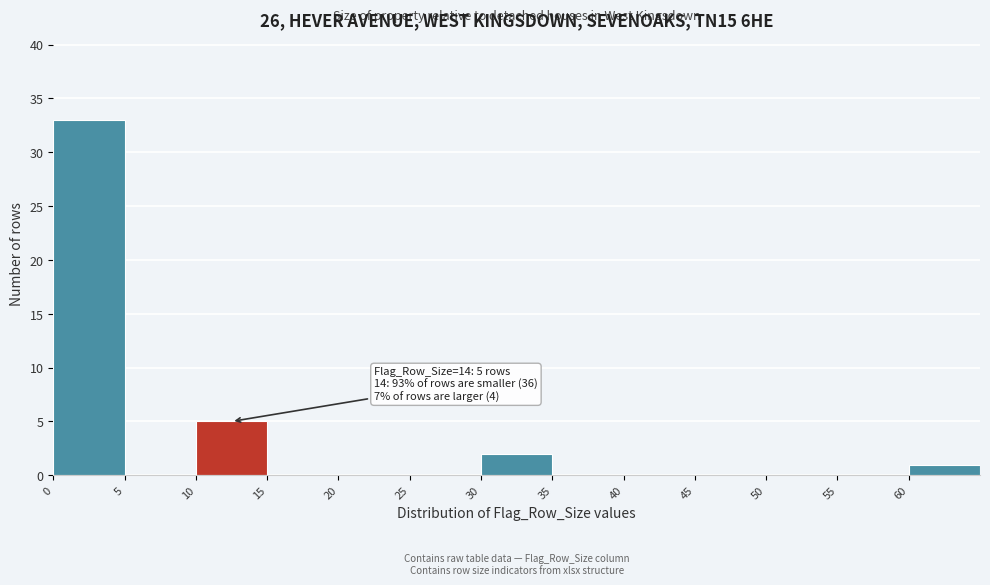

Which range on the x-axis has the tallest bar?

0 to 5